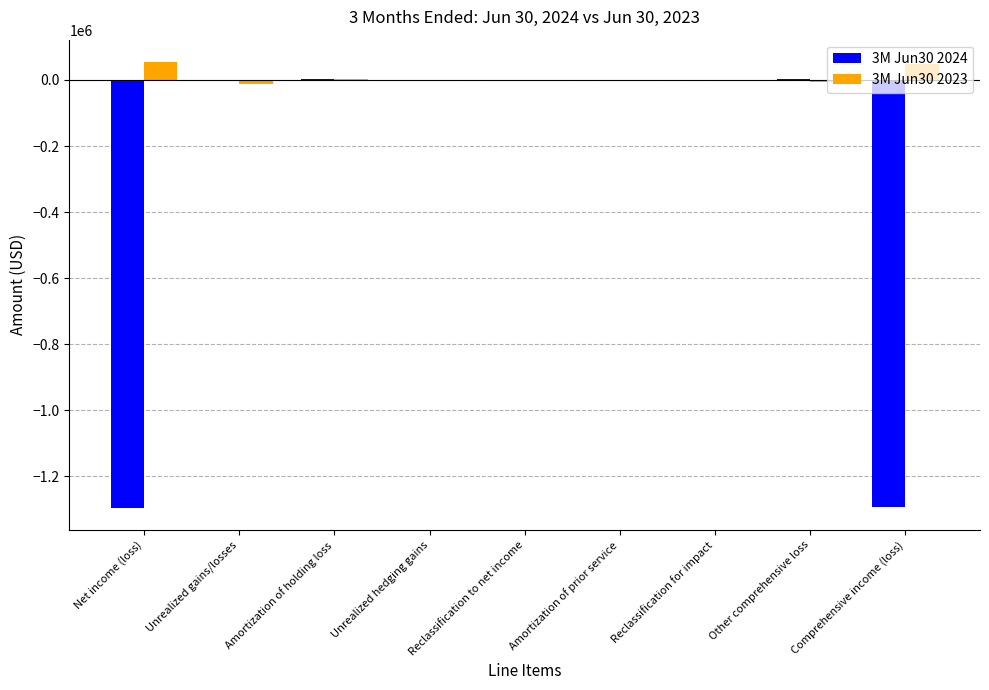

What is the maximum value shown in the chart?

54610